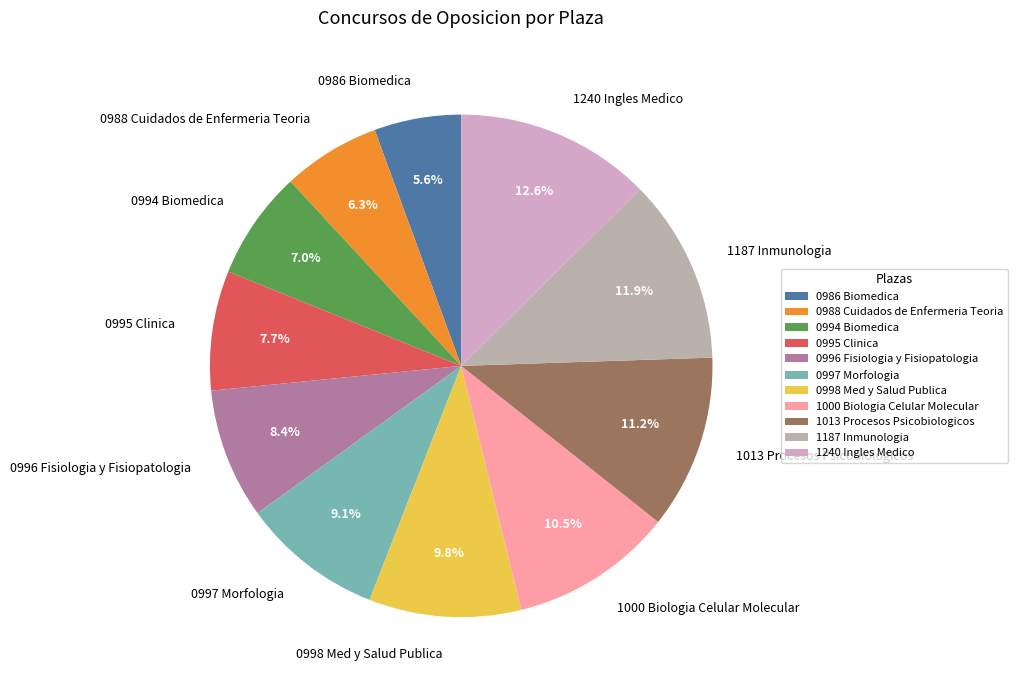

Rank the categories by value from lowest to highest.

0986 Biomedica, 0988 Cuidados de Enfermeria Teoria, 0994 Biomedica, 0995 Clinica, 0996 Fisiologia y Fisiopatologia, 0997 Morfologia, 0998 Med y Salud Publica, 1000 Biologia Celular Molecular, 1013 Procesos Psicobiologicos, 1187 Inmunologia, 1240 Ingles Medico